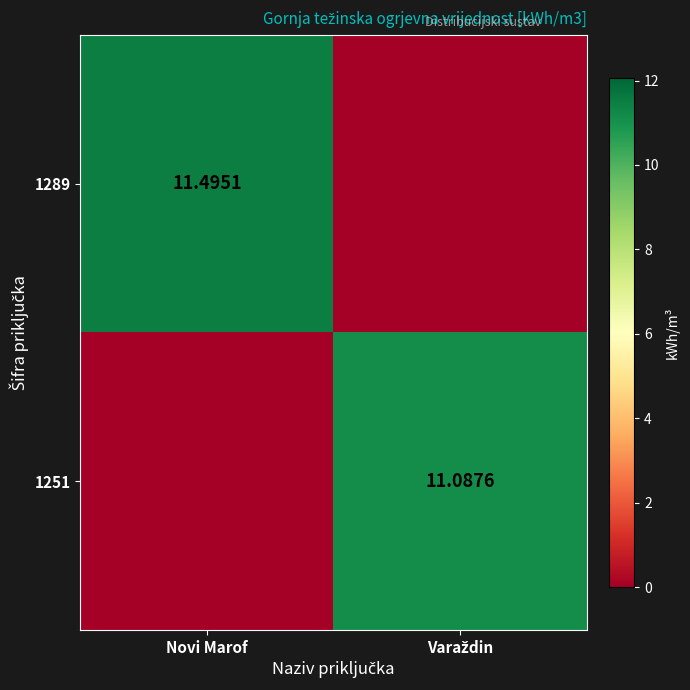

What is the sum of all 1251 values?

11.1